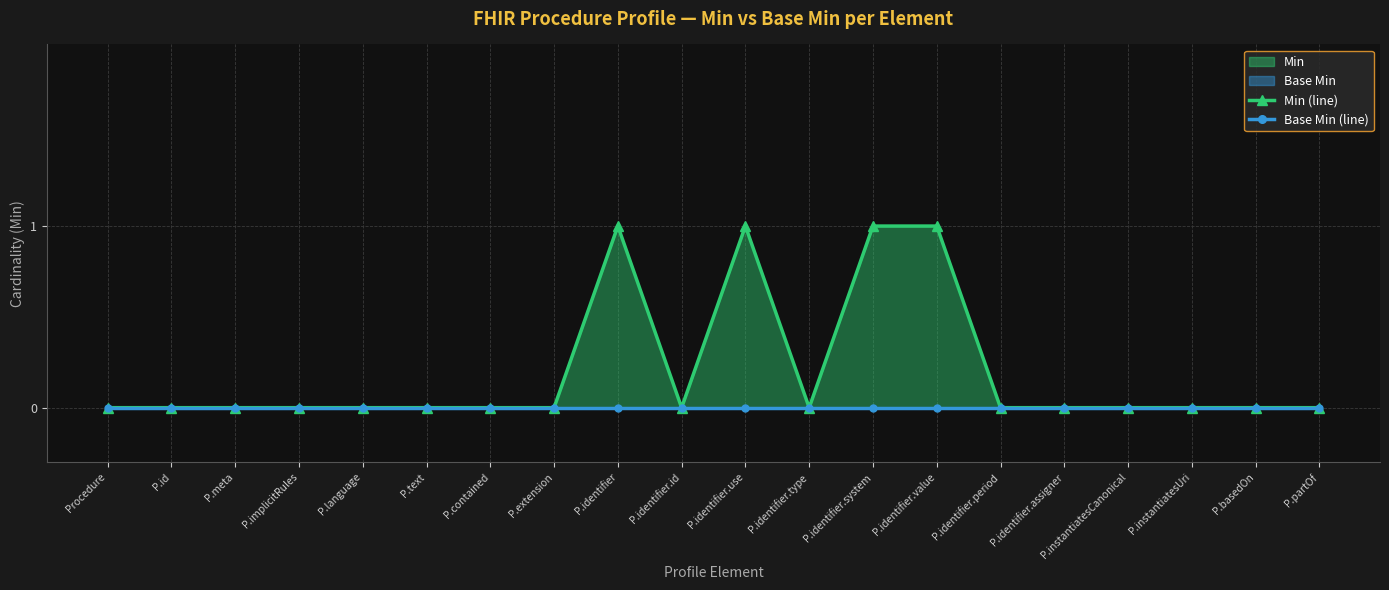

Rank the series at P.partOf from lowest to highest value.

Min (line), Base Min (line)